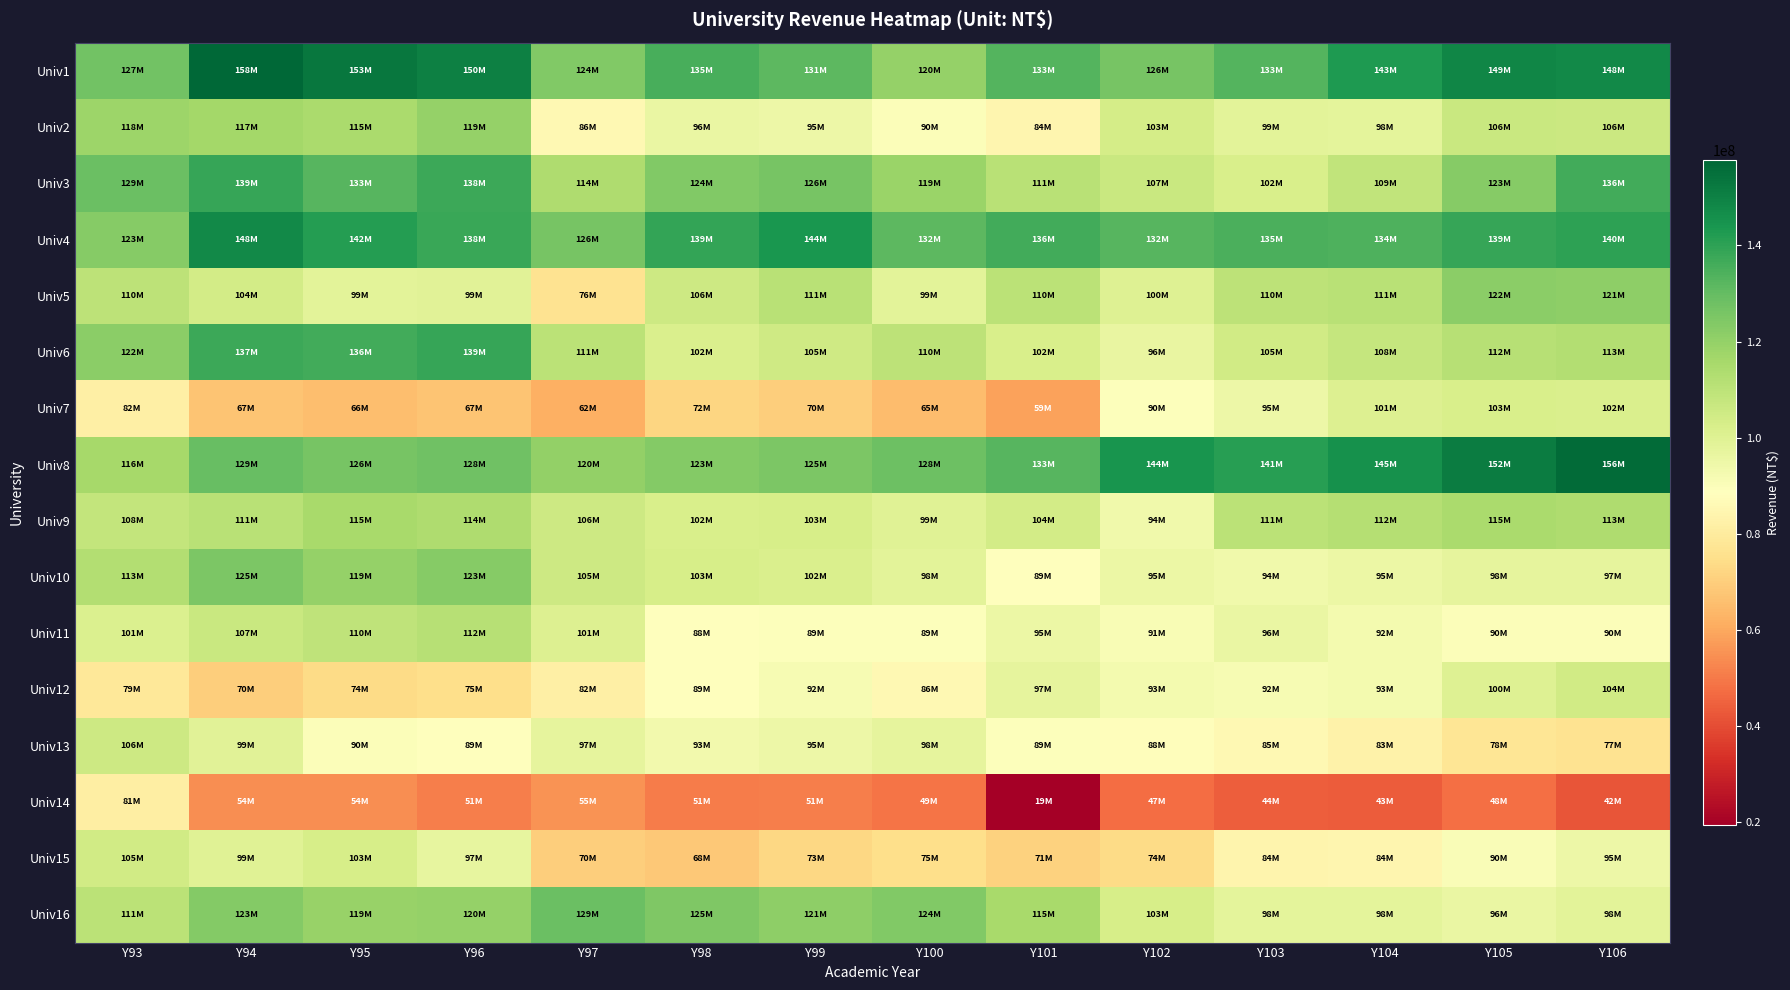

Which series has the widest spread of values?

Univ14